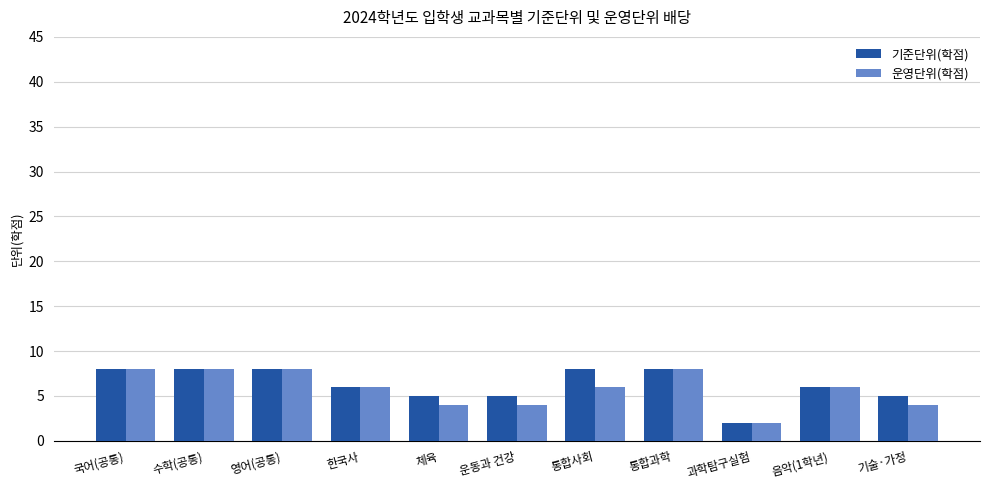

At how many categories does at least one series exceed 3?

10